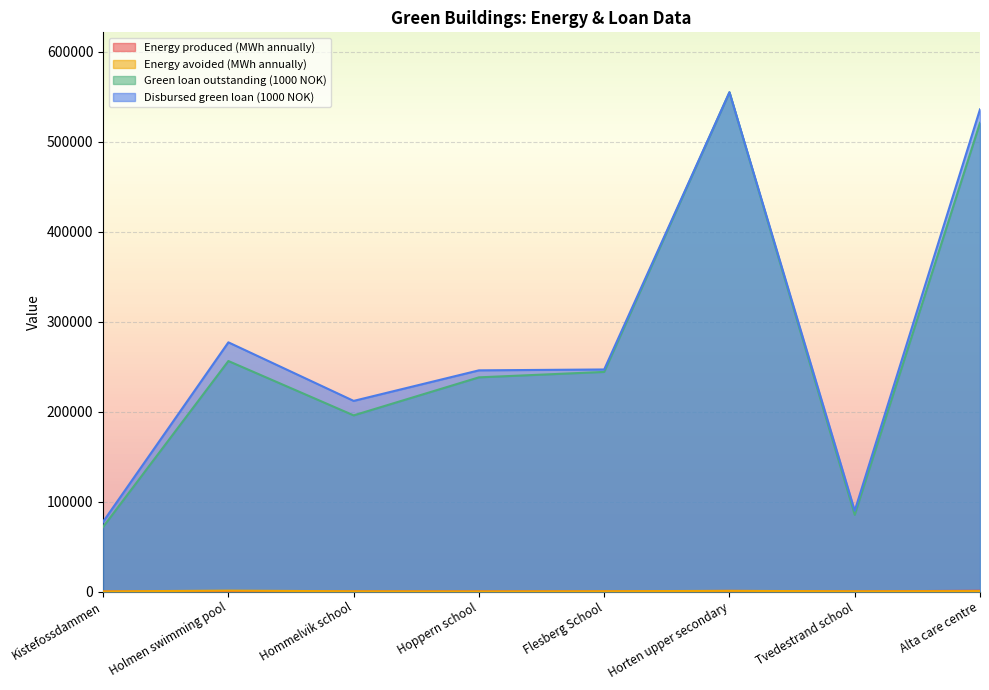

Count the number of categories in the chart.

8